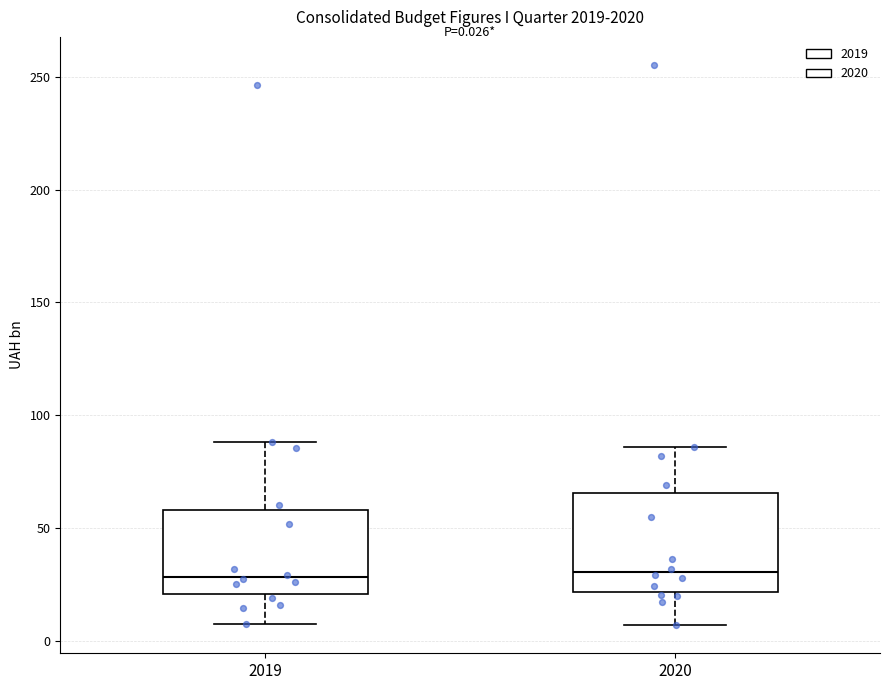

Comparing the boxes themselves (not the whiskers), which one is the tallest?

2020